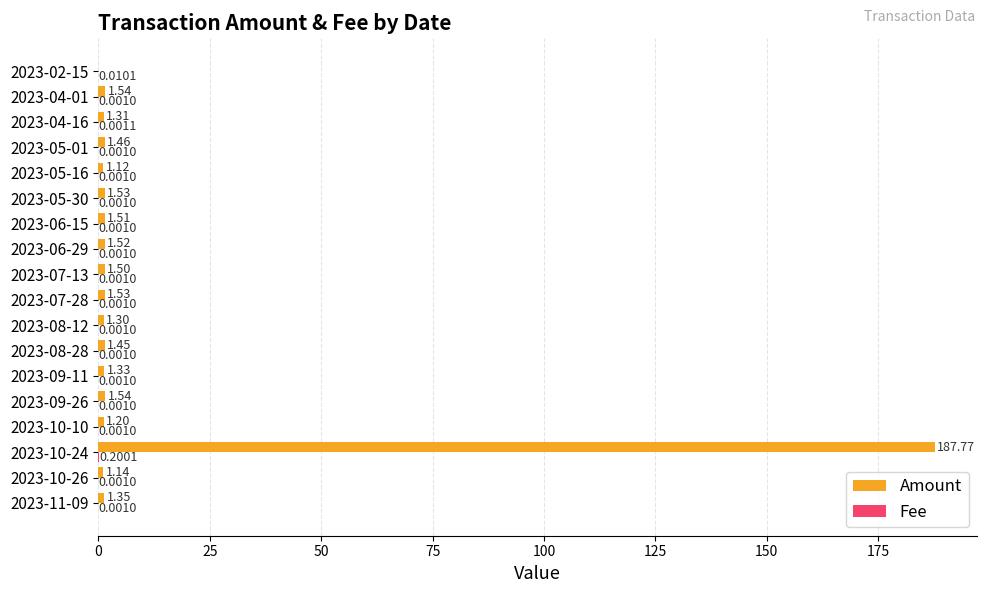

Which series changed the most between 2023-10-10 and 2023-09-11?

Amount